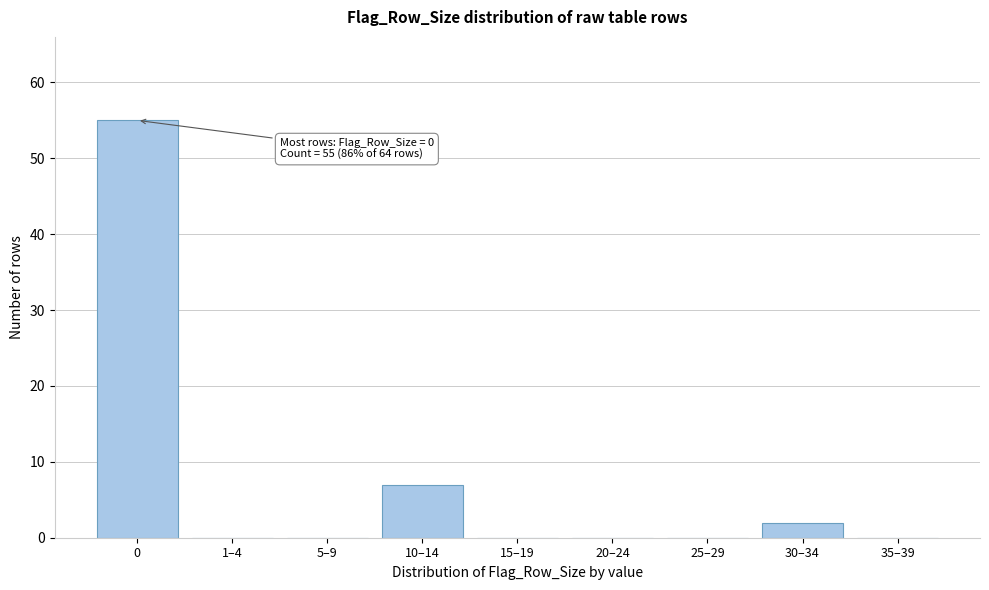

Reading right to left, list all the values displayed in this chart.

35–39=0	30–34=2	25–29=0	20–24=0	15–19=0	10–14=7	5–9=0	1–4=0	0=55